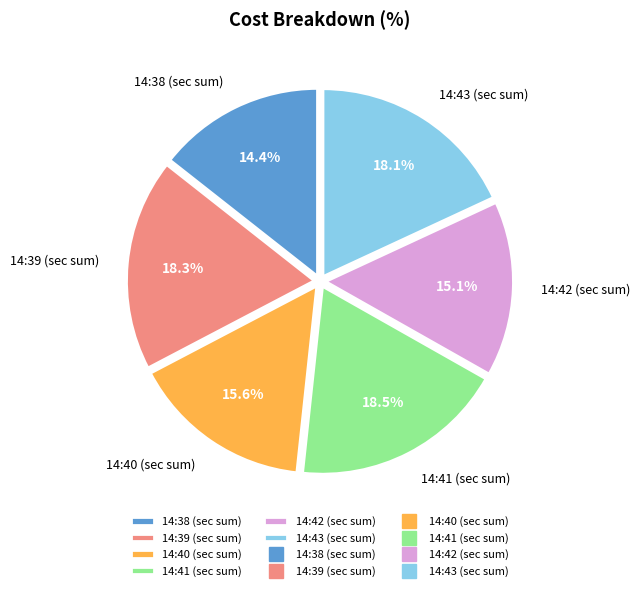

Which category has the smallest portion of the pie?

14:38 (sec sum)